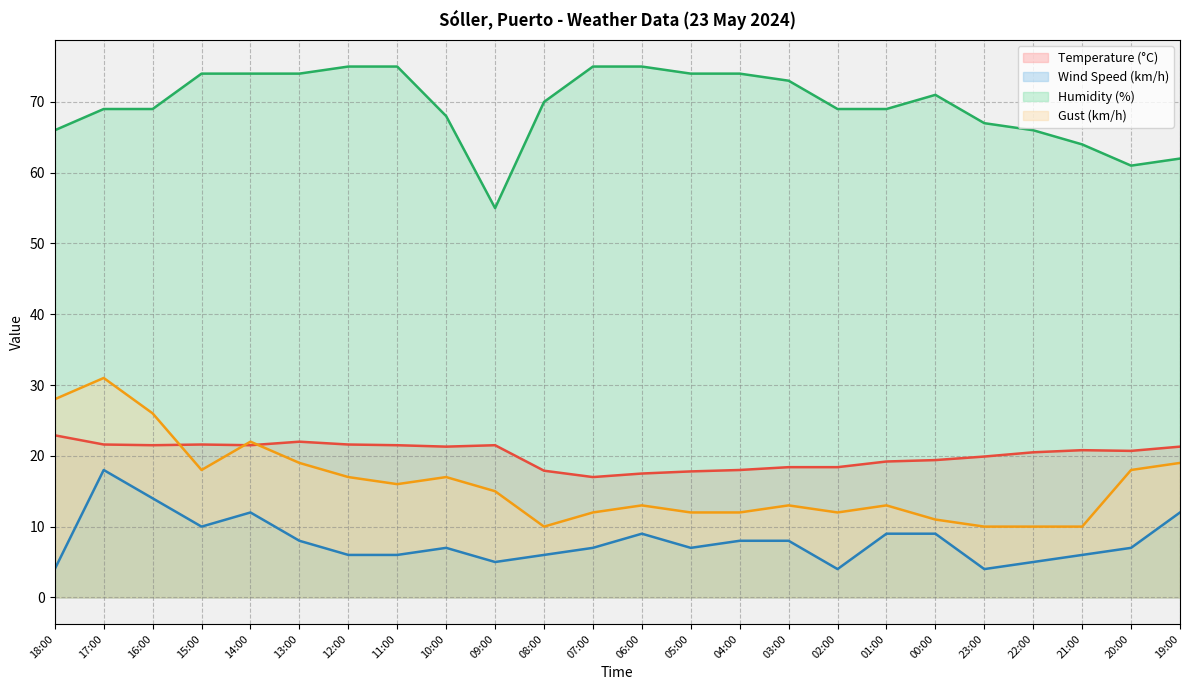

What is the sum of all Gust (km/h) values?

384.0